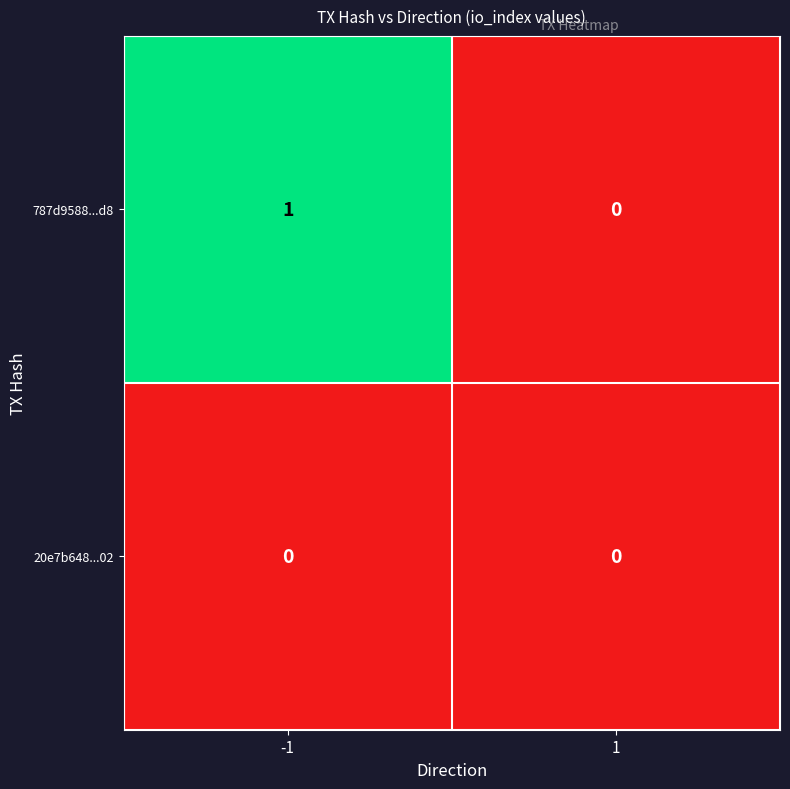

Which series has the widest spread of values?

787d9588...d8